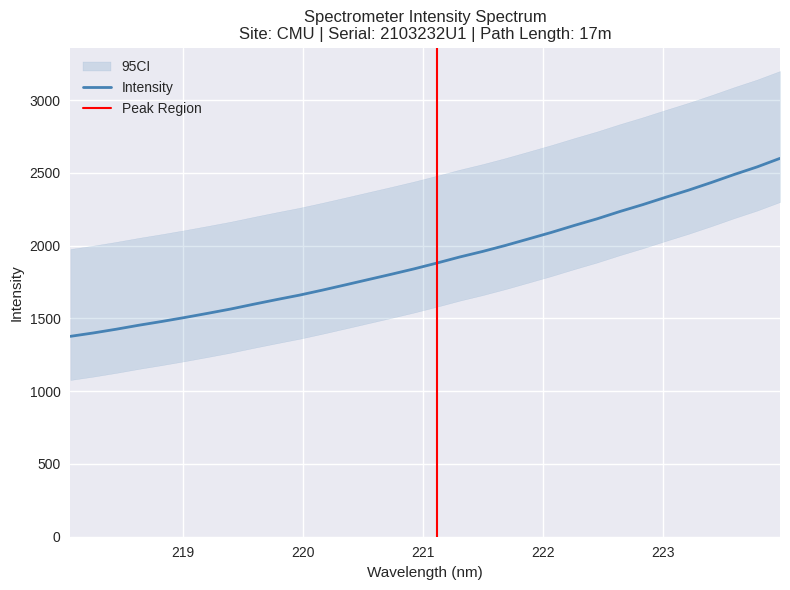

Reading left to right, what are all the values shown in this chart?

1376.7	1399.8	1425.5	1453.3	1479.0	1506.3	1534.9	1564.4	1597.2	1629.1	1659.8	1694.1	1730.0	1766.5	1802.8	1840.0	1880.1	1921.8	1959.8	2001.3	2045.7	2090.4	2138.2	2183.9	2234.4	2281.5	2332.0	2380.9	2433.6	2488.7	2540.7	2599.3